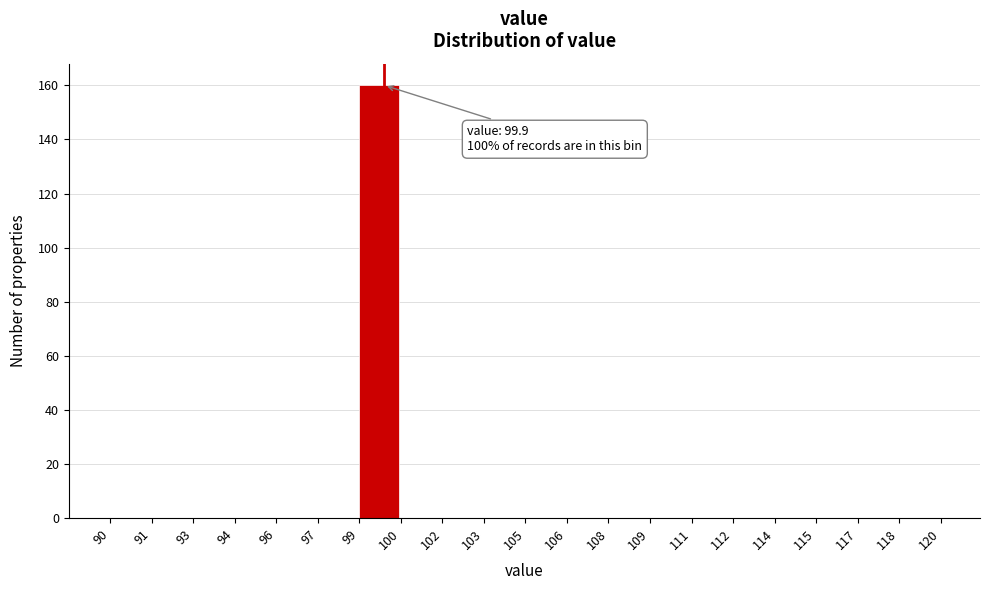

Reading left to right, what are all the values shown in this chart?

90=0	91=0	93=0	94=0	96=0	97=0	99=160	100=0	102=0	103=0	105=0	106=0	108=0	109=0	111=0	112=0	114=0	115=0	117=0	118=0